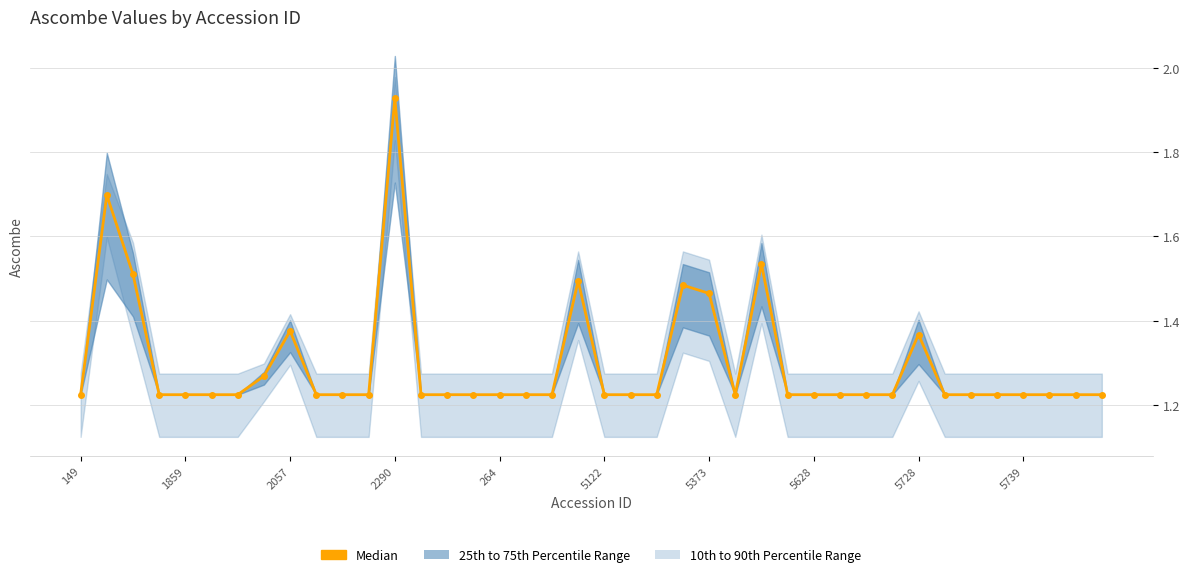

Reading left to right, transcribe all the data shown in this chart.

1.2	1.7	1.5	1.2	1.2	1.2	1.2	1.3	1.4	1.2	1.2	1.2	1.9	1.2	1.2	1.2	1.2	1.2	1.2	1.5	1.2	1.2	1.2	1.5	1.5	1.2	1.5	1.2	1.2	1.2	1.2	1.2	1.4	1.2	1.2	1.2	1.2	1.2	1.2	1.2